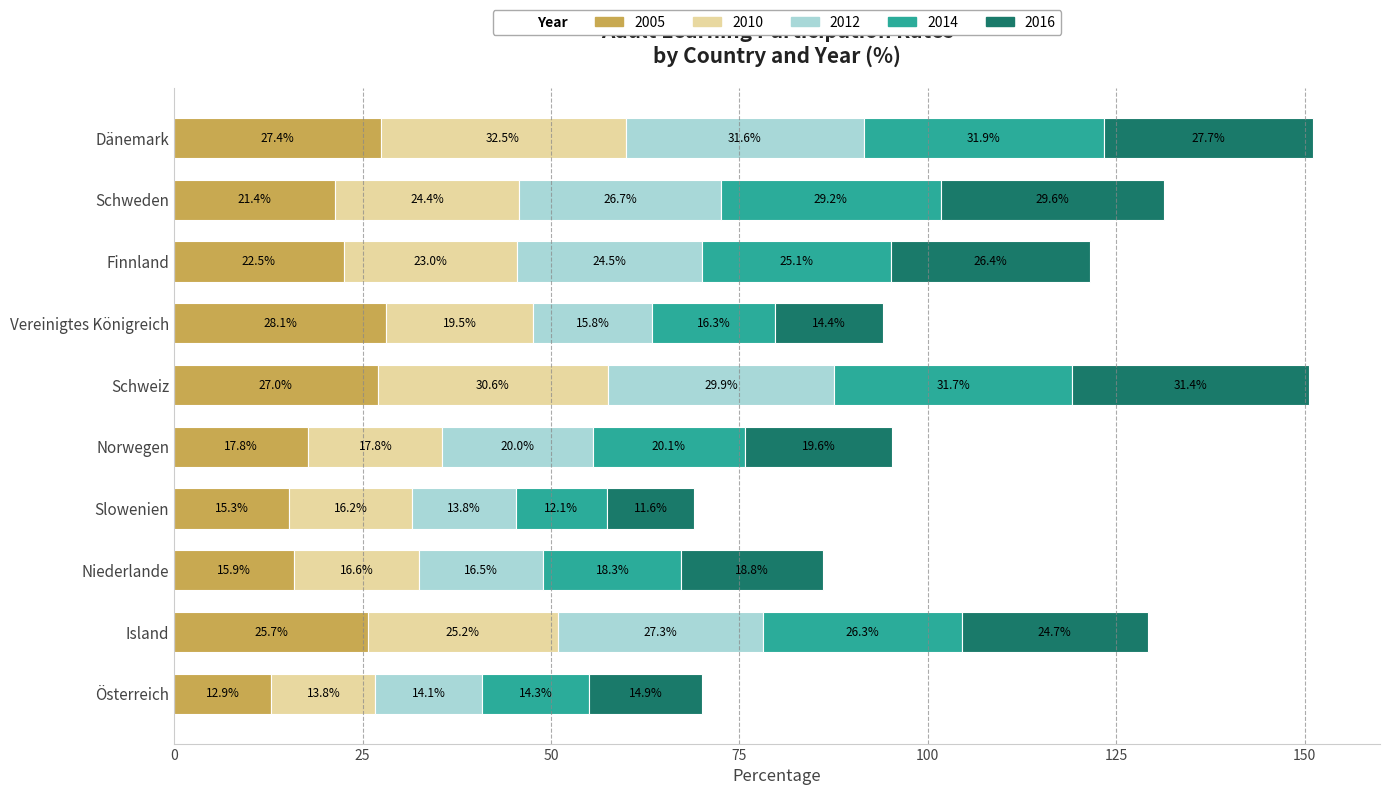

At which category is the sum across all series the highest?

Dänemark